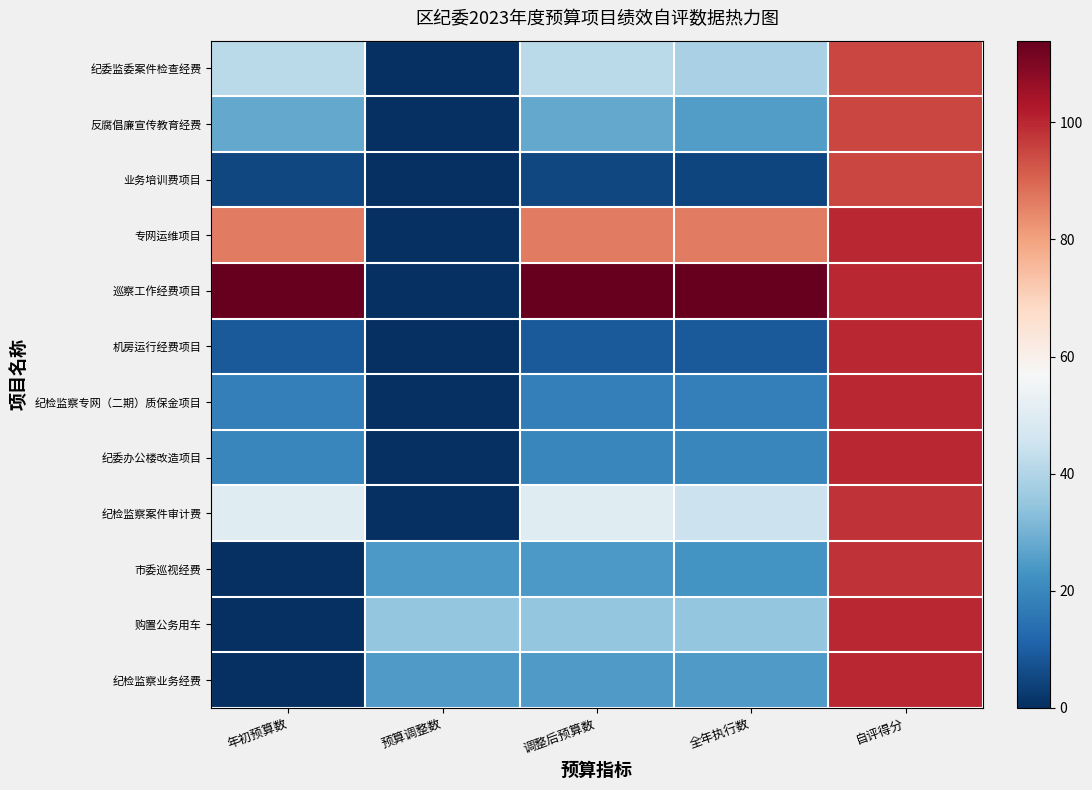

What is the spread (max minus min) of values at 调整后预算数?

108.8